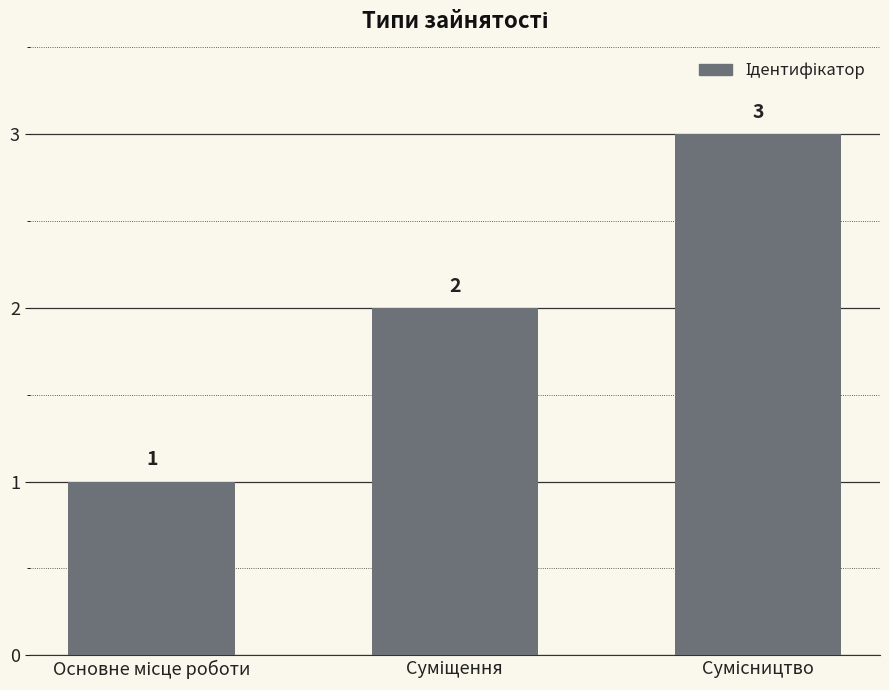

What is the value of the 3rd bar from the left?

3